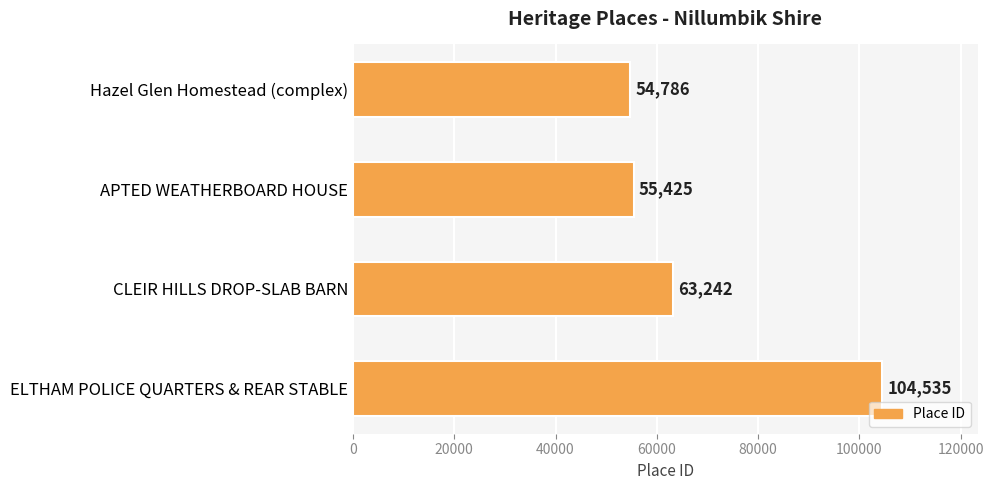

Which has a higher value, CLEIR HILLS DROP-SLAB BARN or Hazel Glen Homestead (complex)?

CLEIR HILLS DROP-SLAB BARN